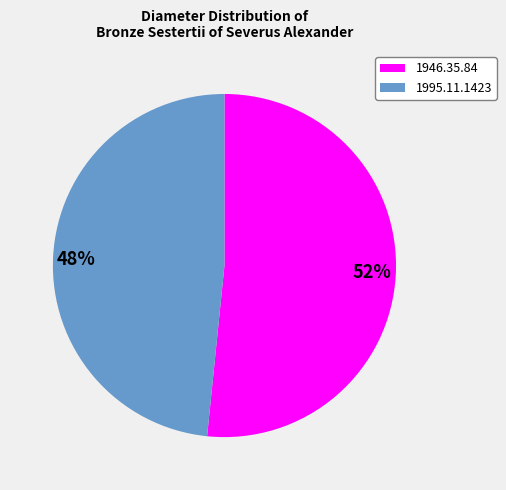

The 48% slice represents 48% of the pie. True or false?

True